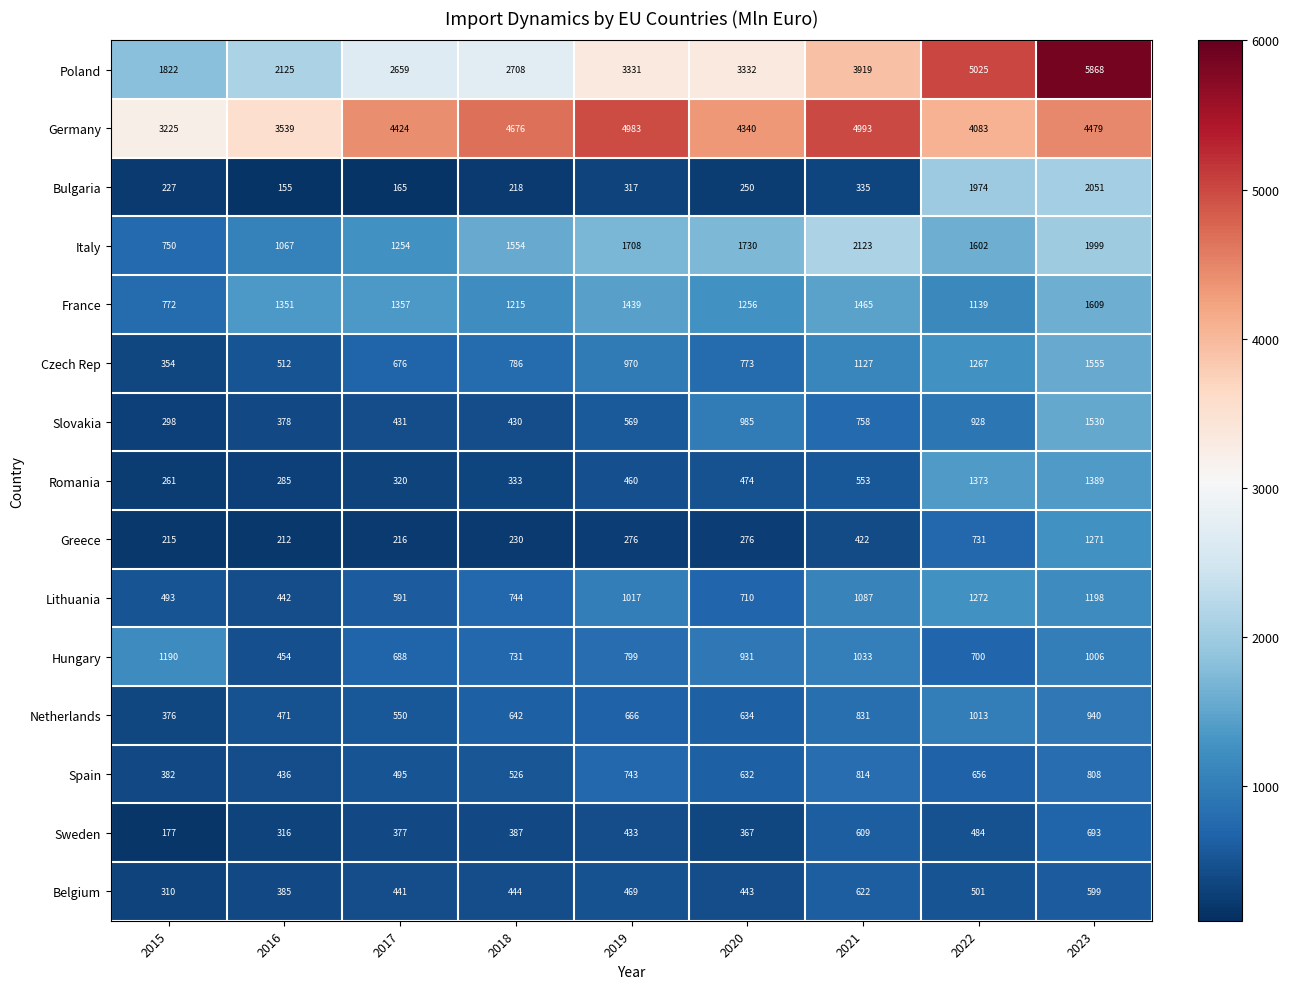

What is the maximum value shown in the chart?

5868